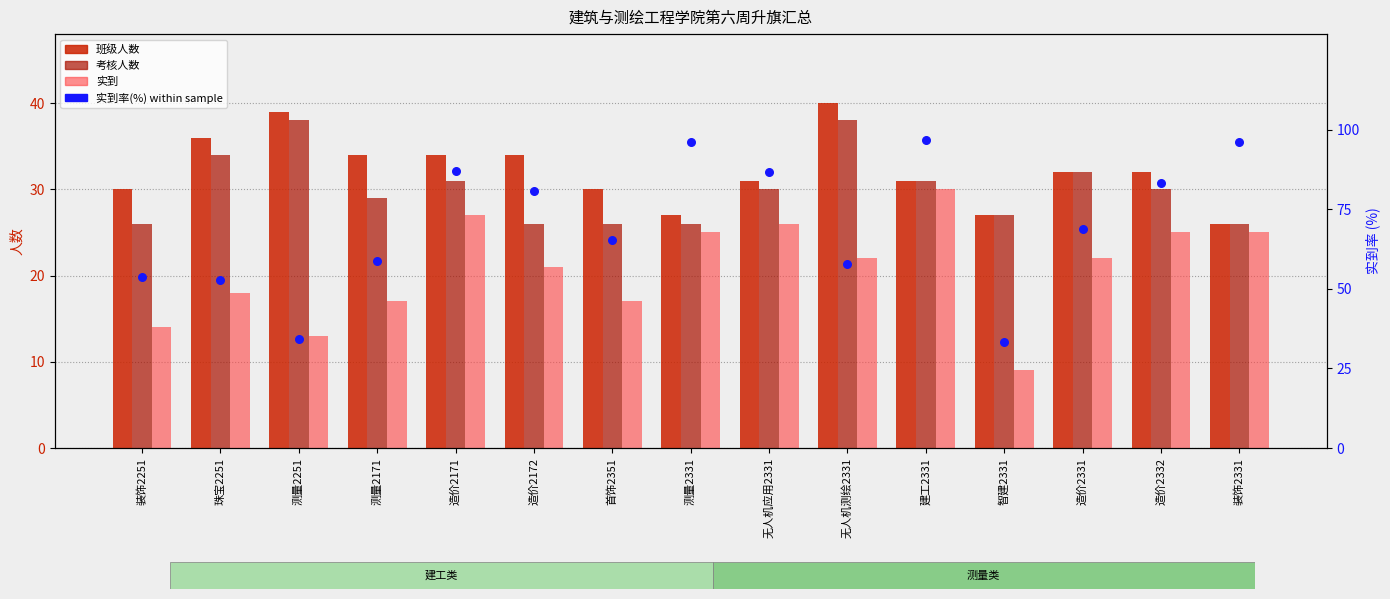

At which category is the sum across all series the highest?

建工2331